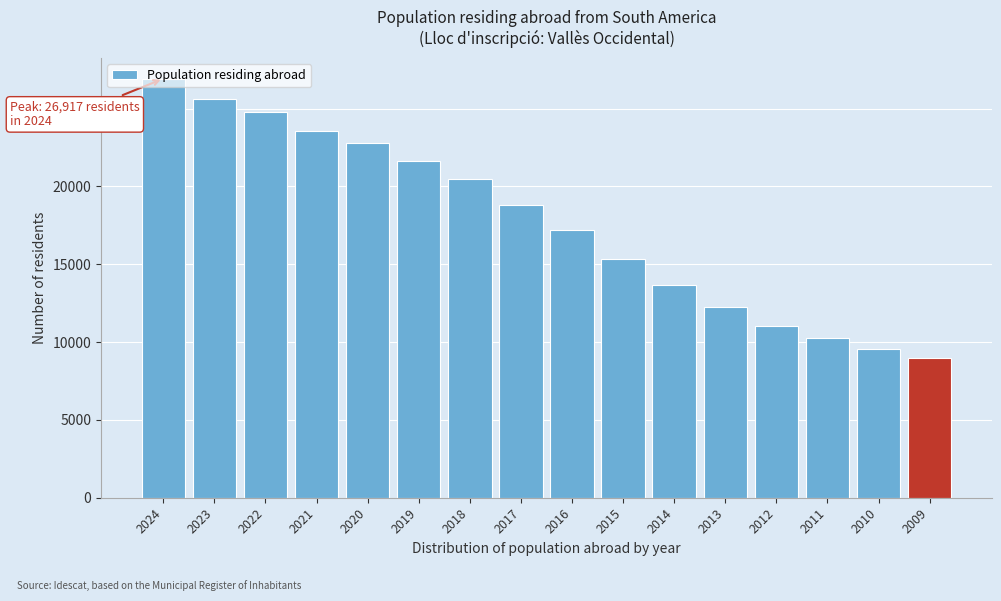

Between 2011 and 2012, which is larger?

2012